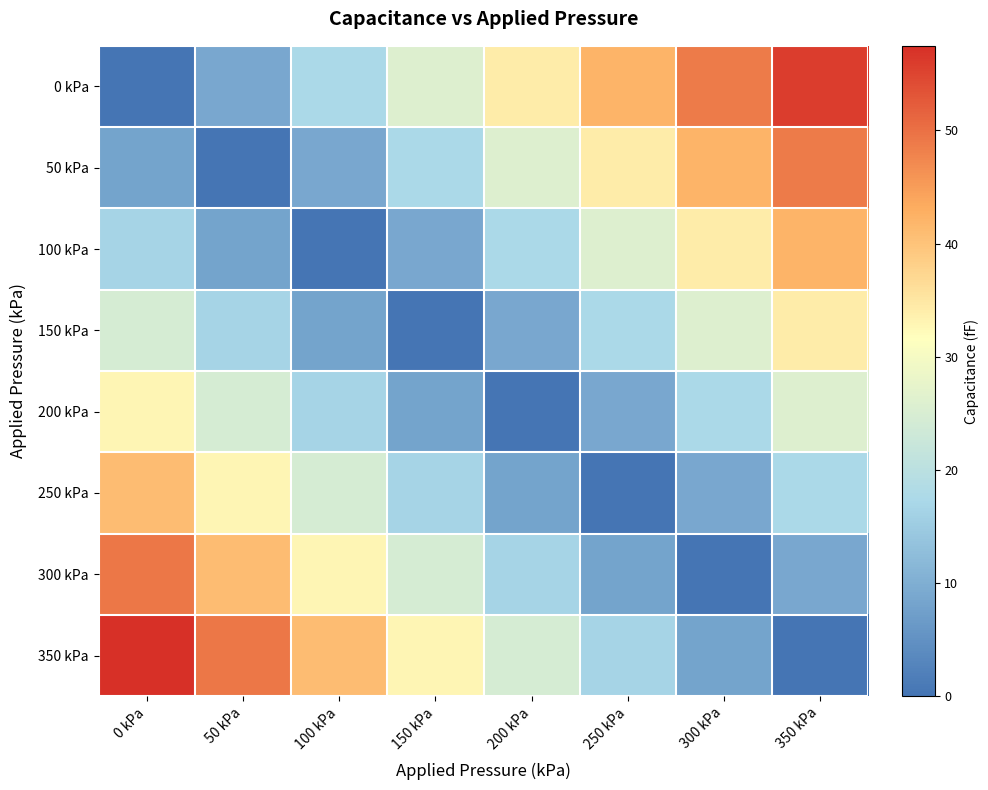

At which category is the sum across all series the highest?

350 kPa